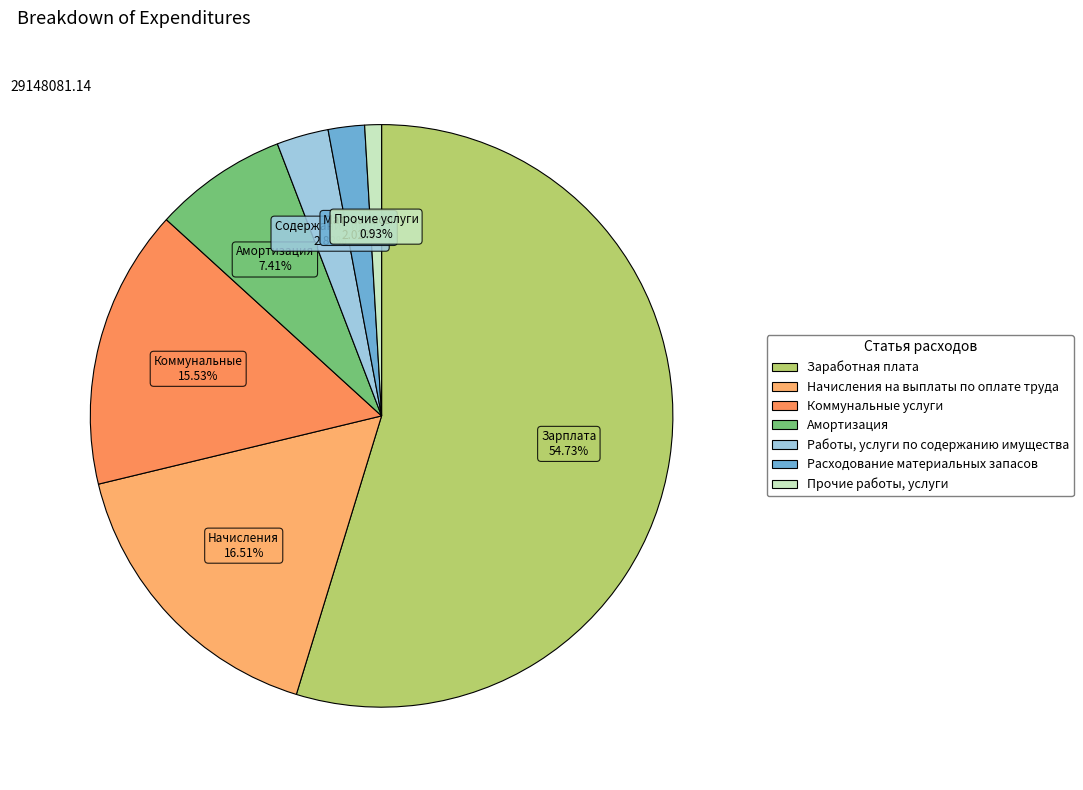

What portion of the pie excludes Заработная плата?

45.3%